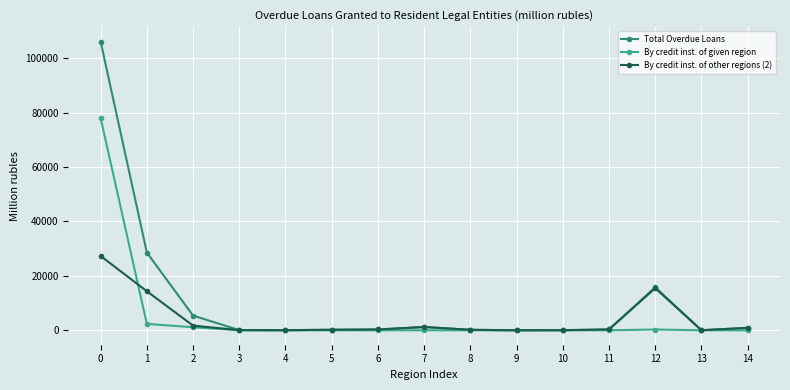

What is the sum of all Total Overdue Loans values?

159104